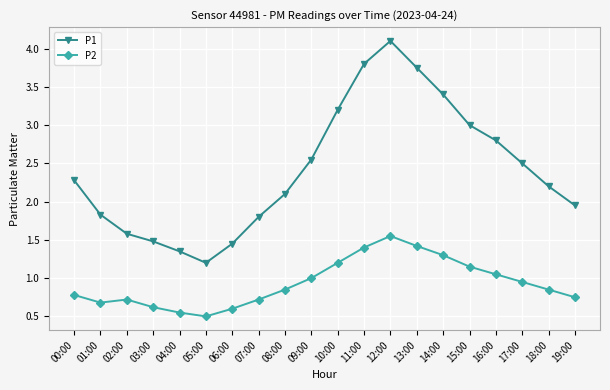

Between 06:00 and 11:00, which series saw the biggest shift?

P1